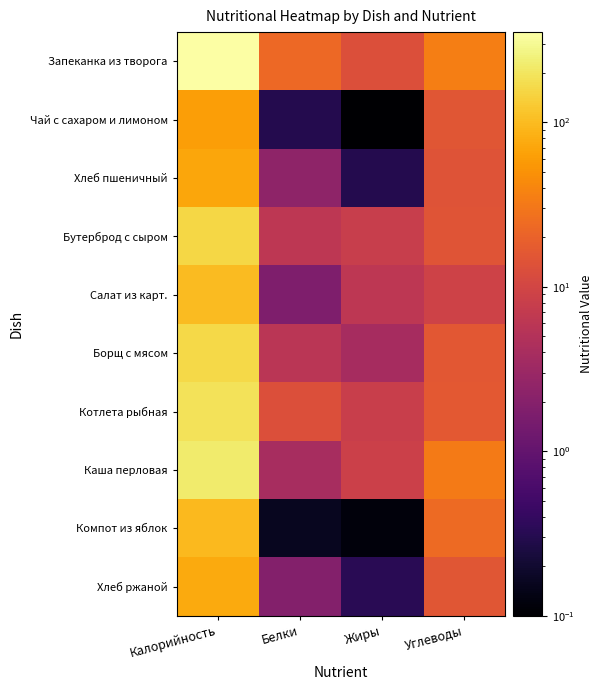

At which category is the sum across all series the highest?

Калорийность